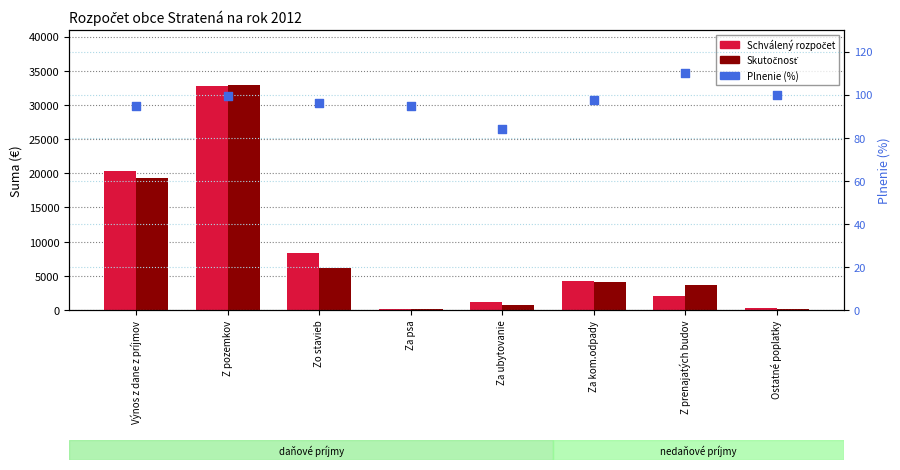

Which series contains the lowest Y value?

Plnenie (%)